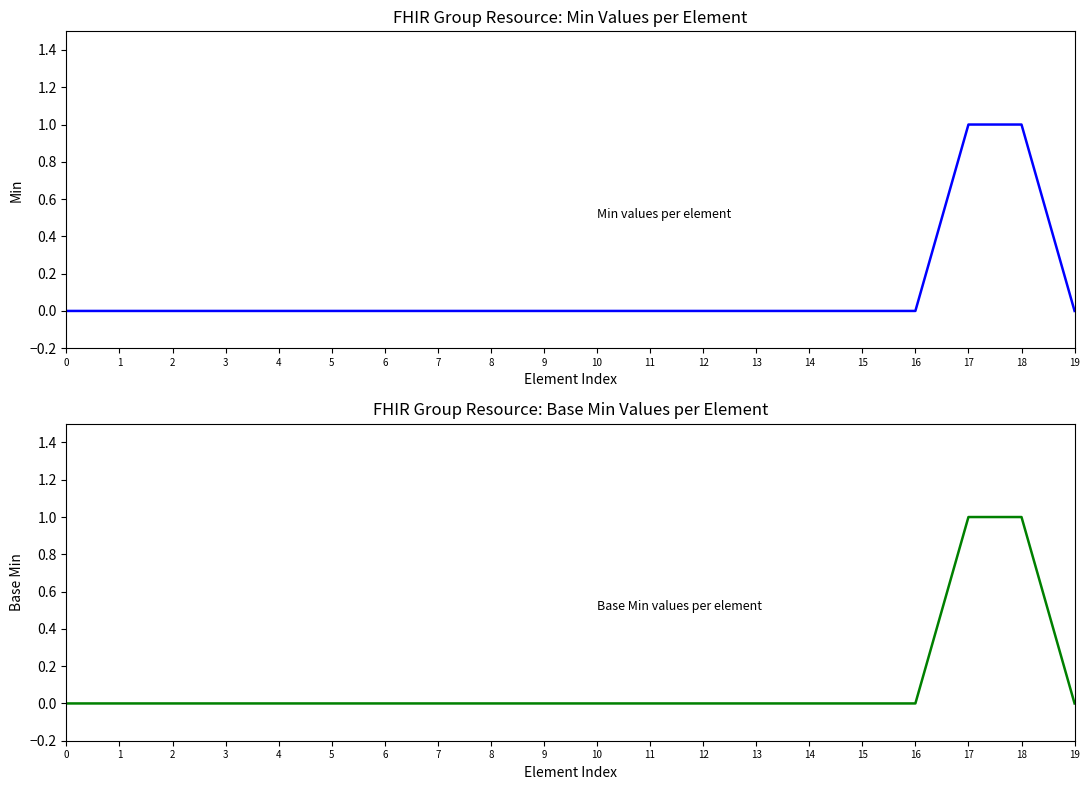

True or false: Base Min has a value of 1 at 15.

False